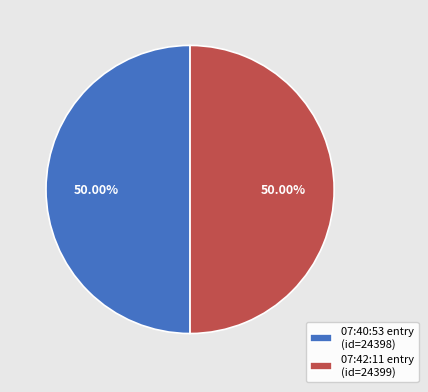

How many segments does this pie chart have?

2